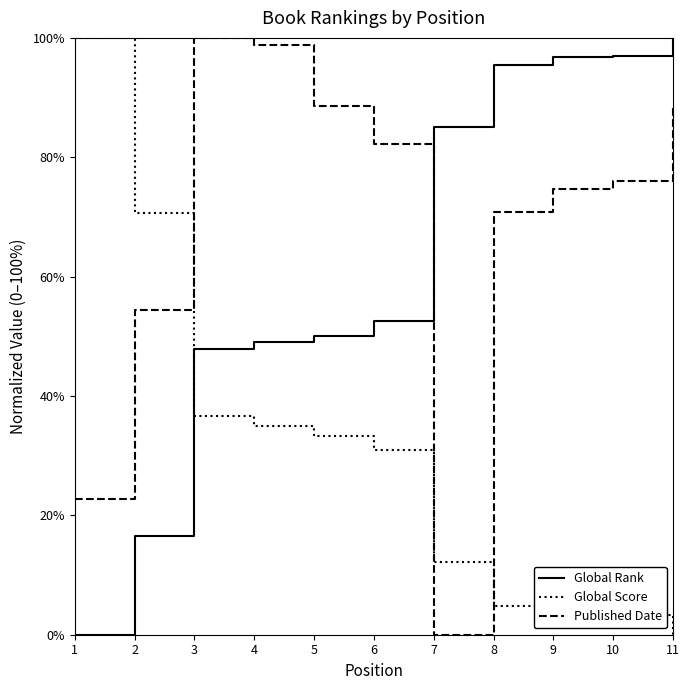

What is the highest value of the Global Rank series?

100.0